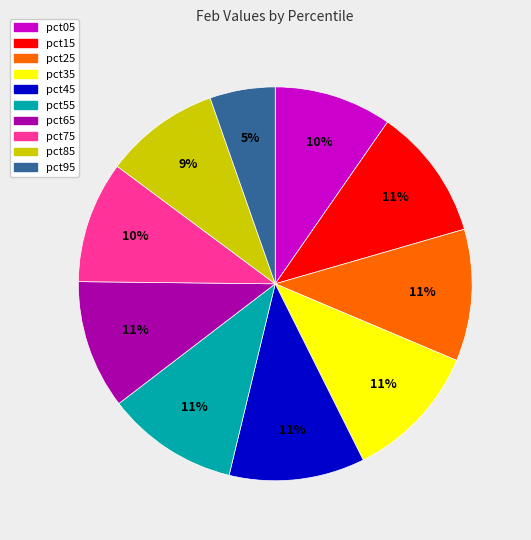

How many slices are in this pie chart?

10